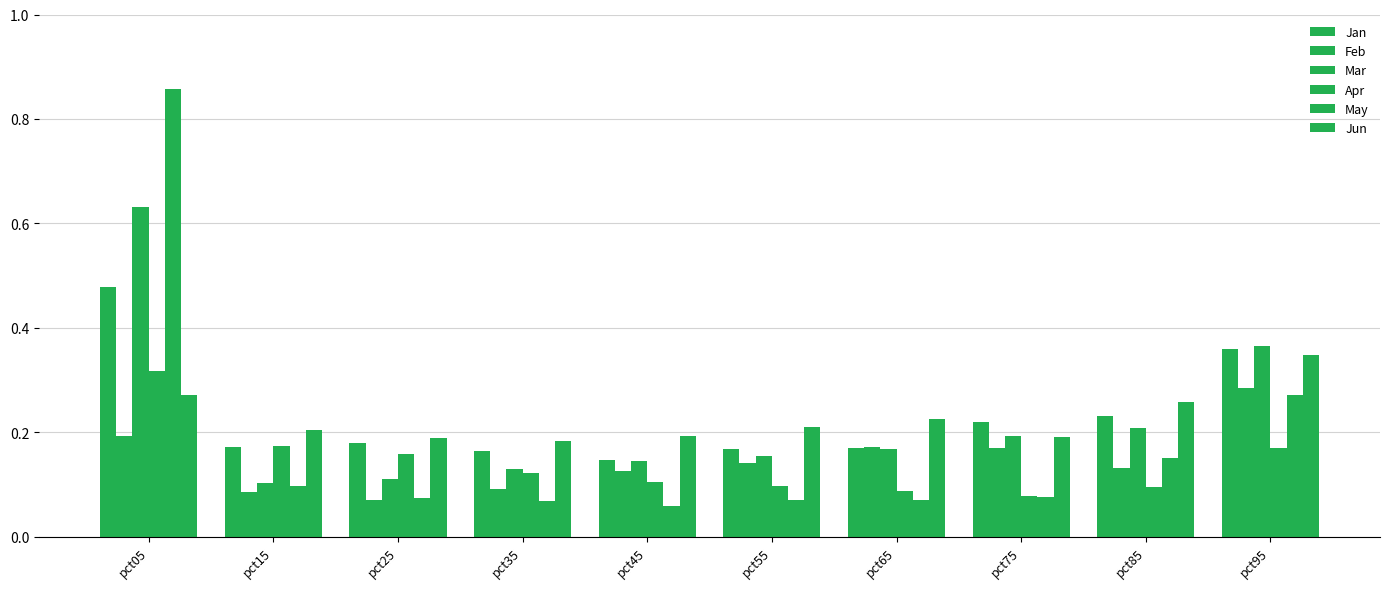

Are the bars grouped side by side (vs. stacked)?

Yes